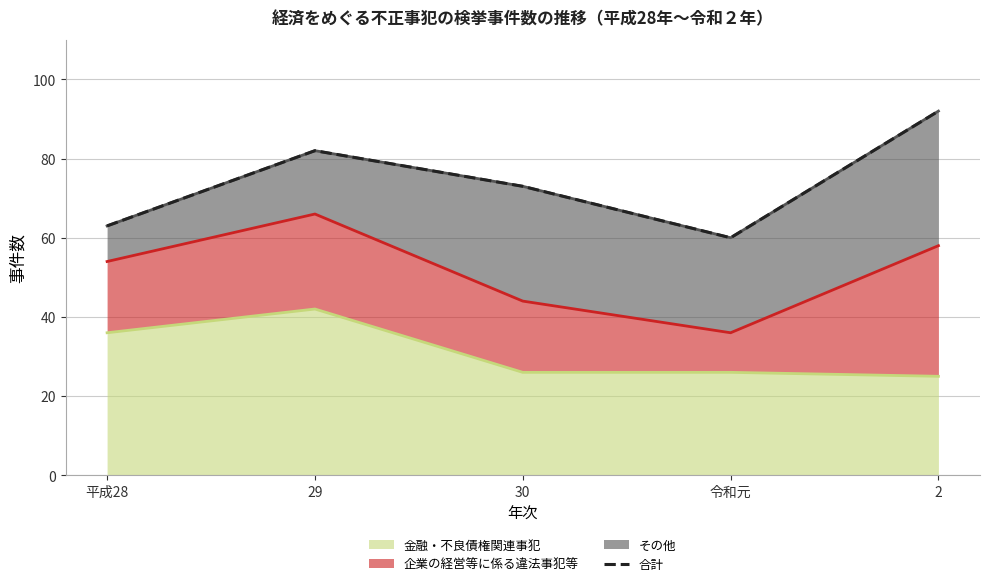

True or false: the data has more than 1 interior local peaks.

False